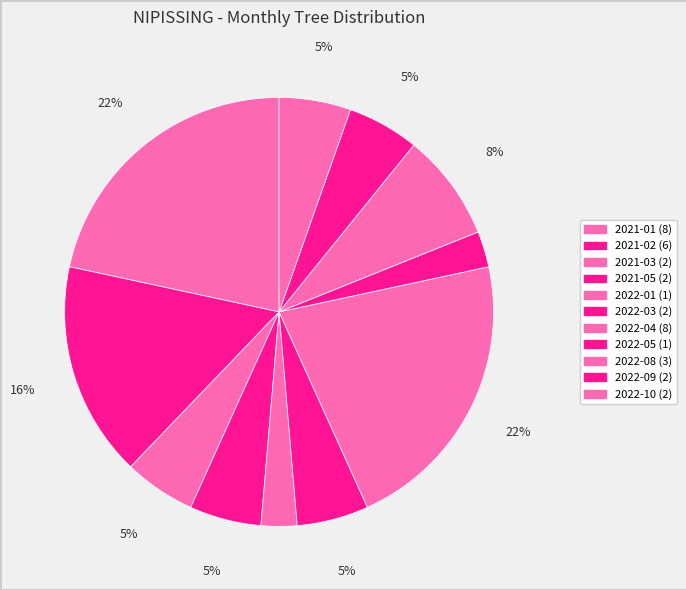

What percentage is the 2022-01 slice, to the nearest percent?

3%